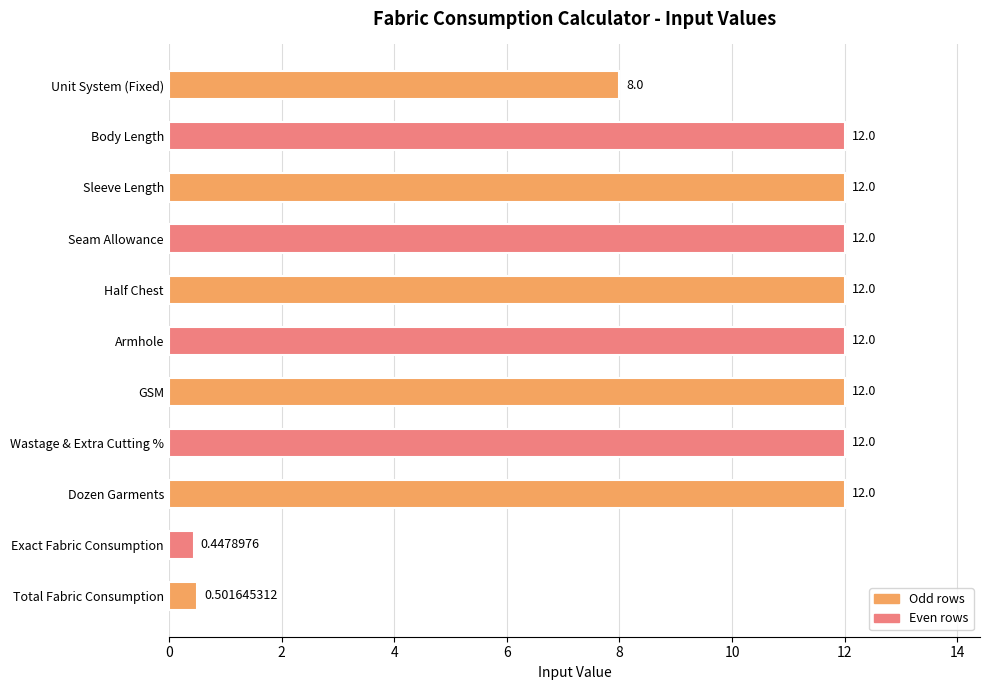

What is the average value?

9.5